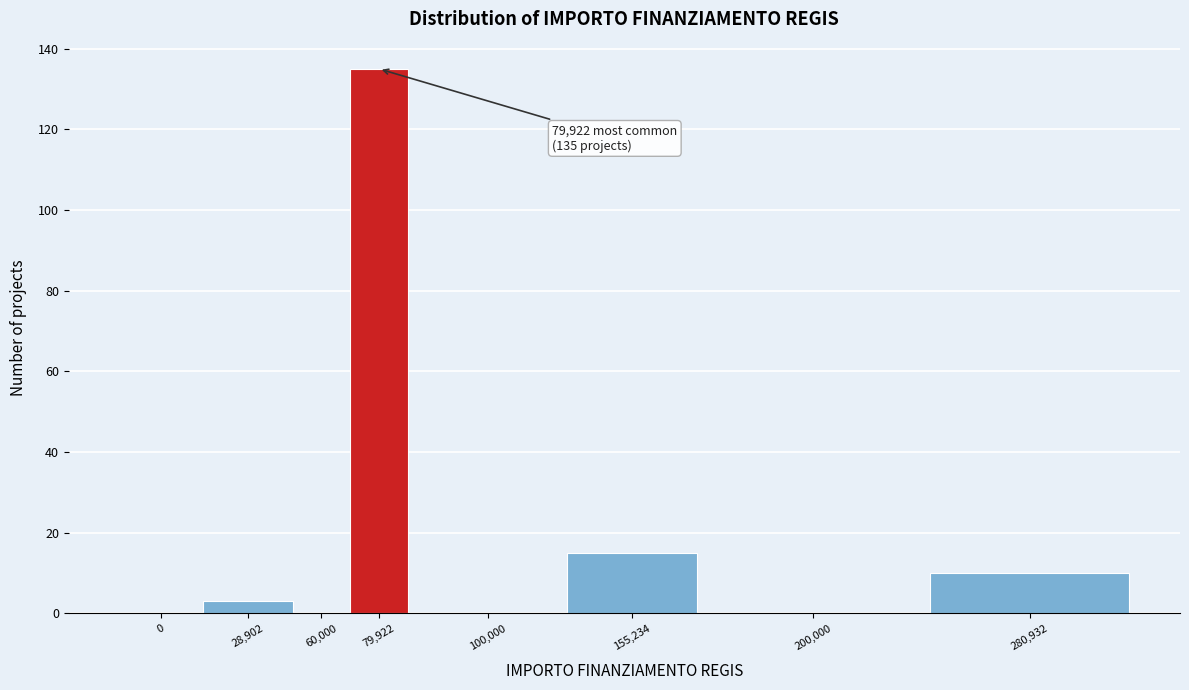

Reading left to right, what are all the values shown in this chart?

0=0	28,902=3	60,000=0	79,922=135	100,000=0	155,234=15	200,000=0	280,932=10